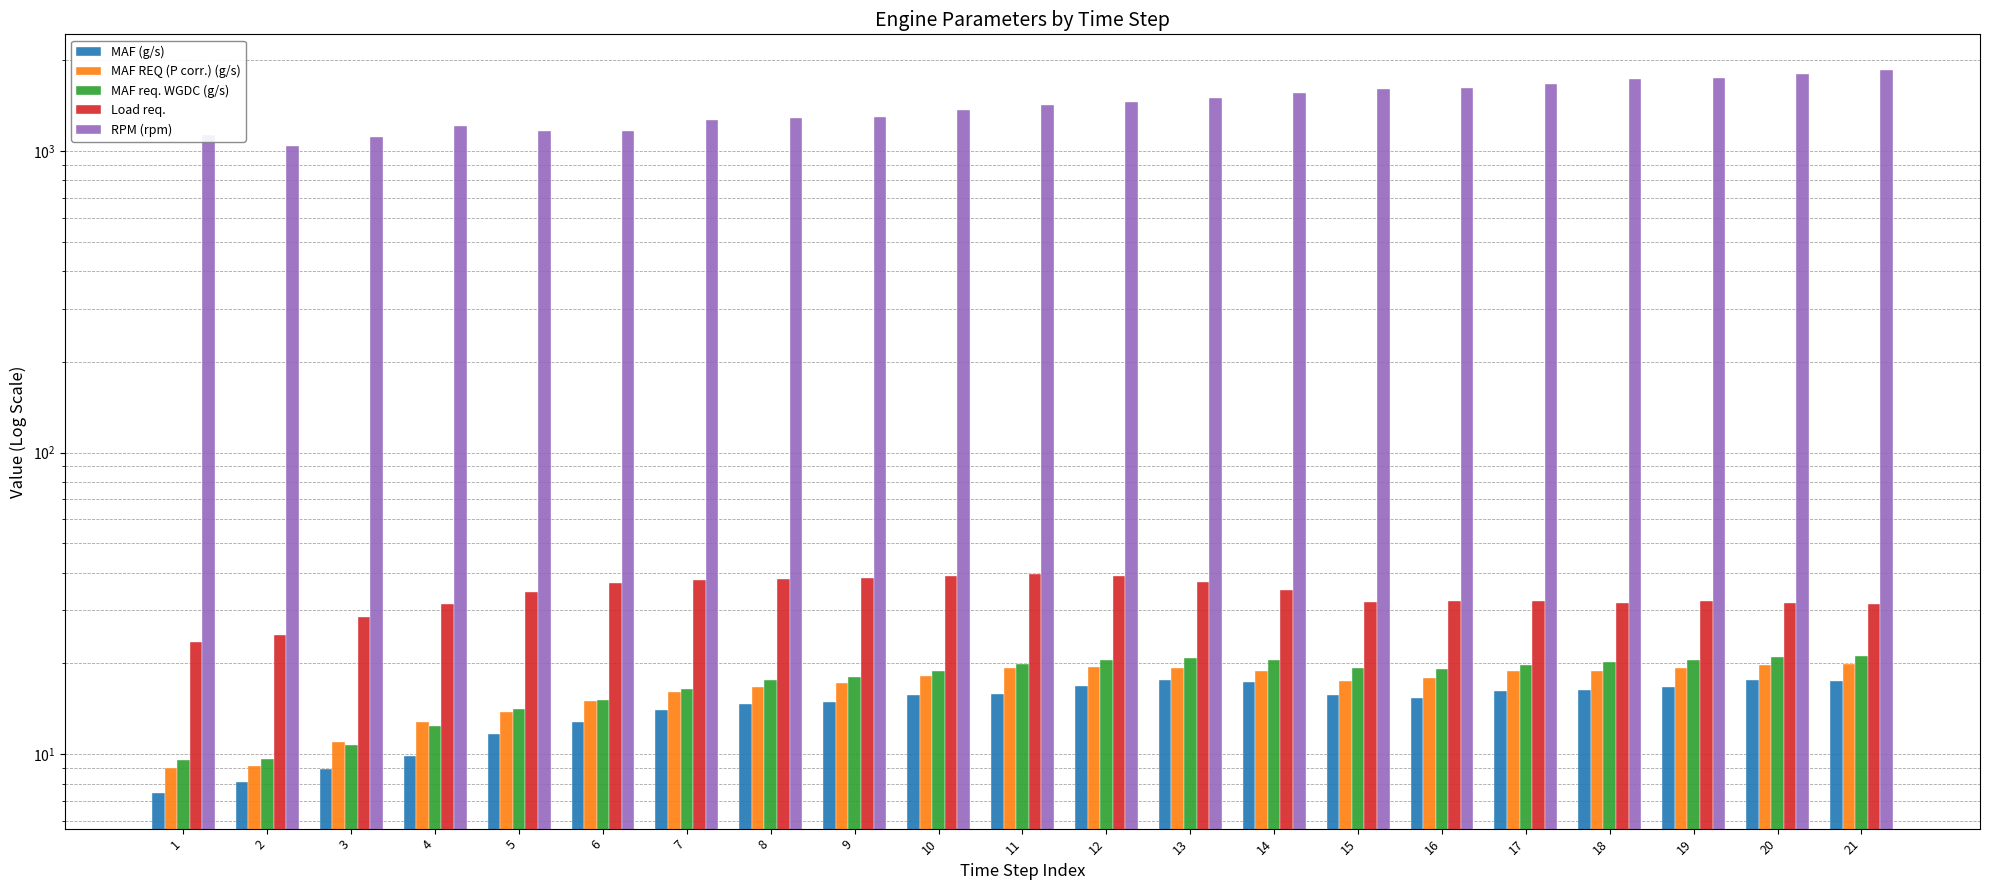

Where is MAF req. WGDC (g/s) nearest to the value 15?

6